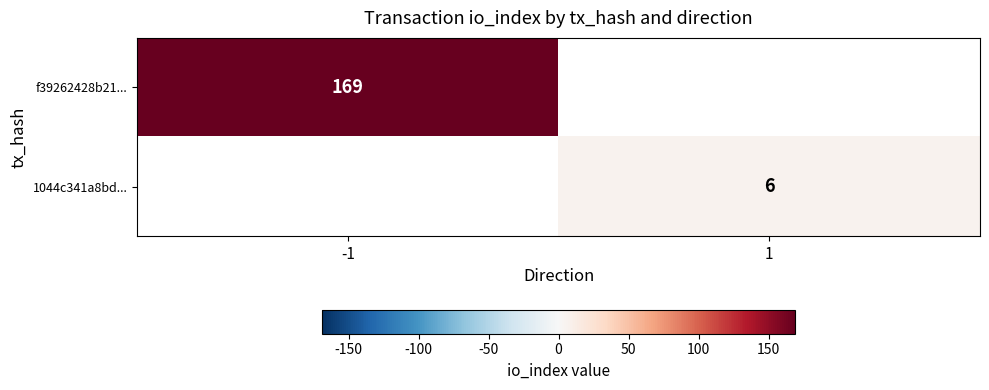

The value of 1044c341a8bd... at 1 is 6. True or false?

True